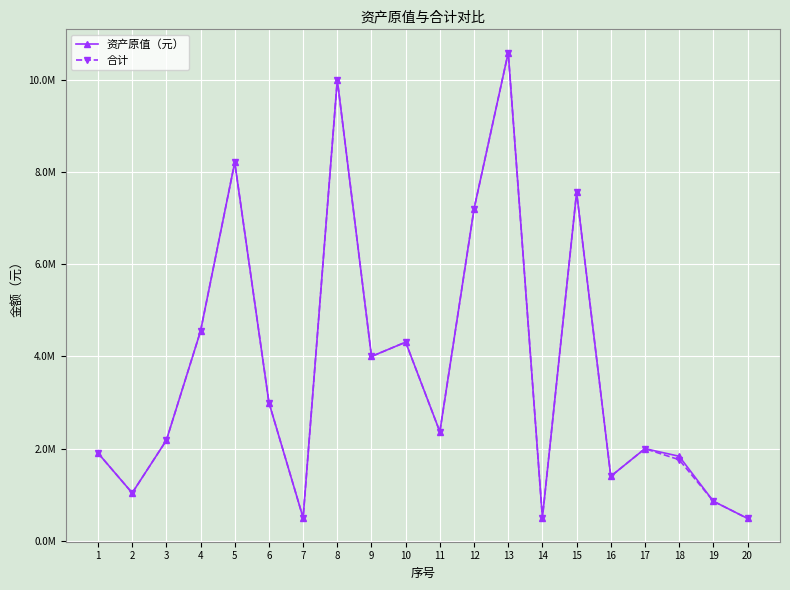

What are all the series names shown in the legend?

资产原值（元）, 合计